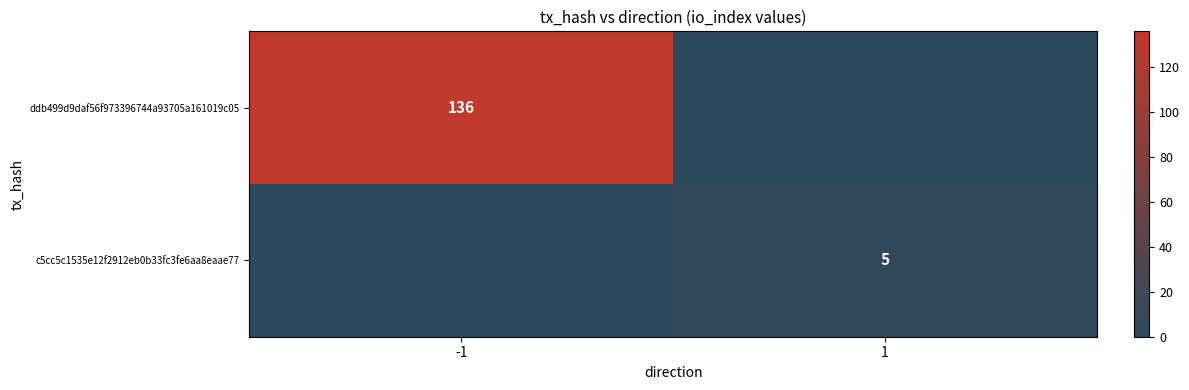

The value of ddb499d9daf56f973396744a93705a161019c05 at -1 is 183. True or false?

False